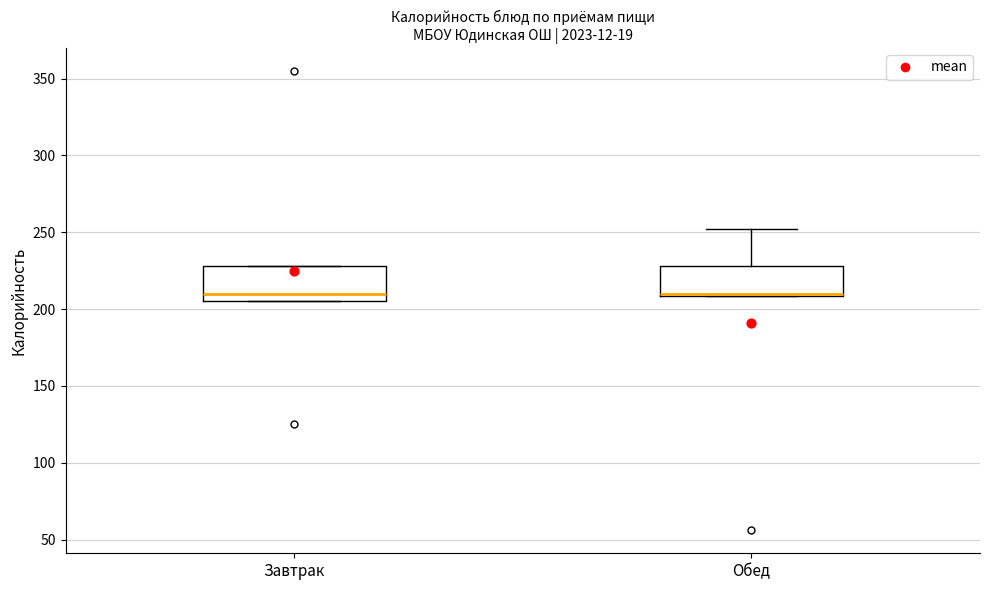

Reading left to right, transcribe this box plot: for each box, give where its median line is, the range the box spans, and where its two whiskers end, as read against the y-axis. The values are not printed on the chart, so give them approximately, as read against the axis.

Завтрак: median 210, box 205 to 230, whiskers 205 to 230
Обед: median 210 (drawn on the box's lower edge), box 210 to 230, whiskers 210 to 250